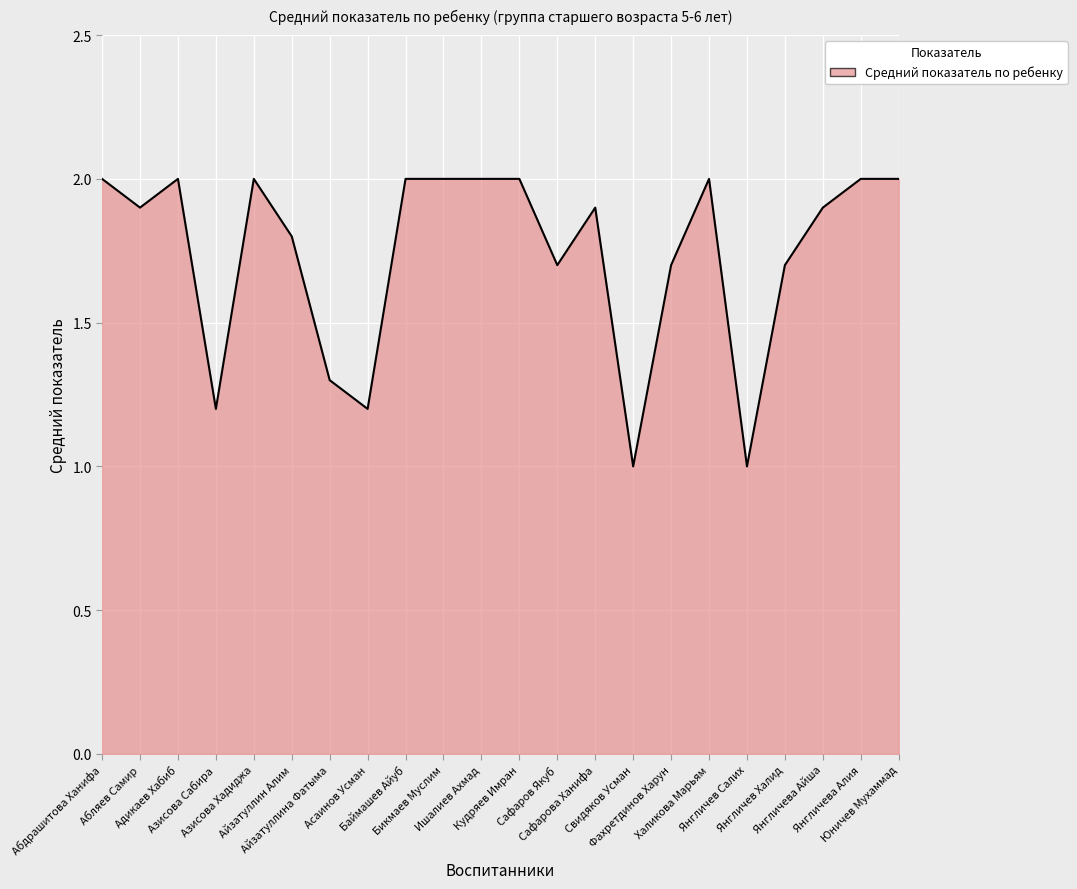

How many lines are shown in the chart?

1